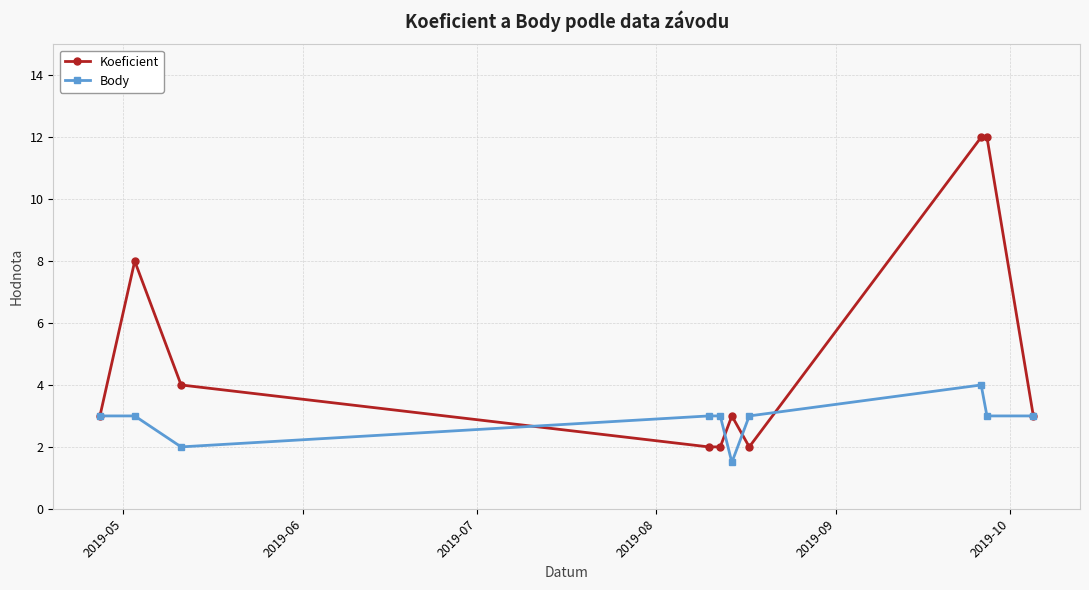

Does the chart have visible grid lines?

Yes